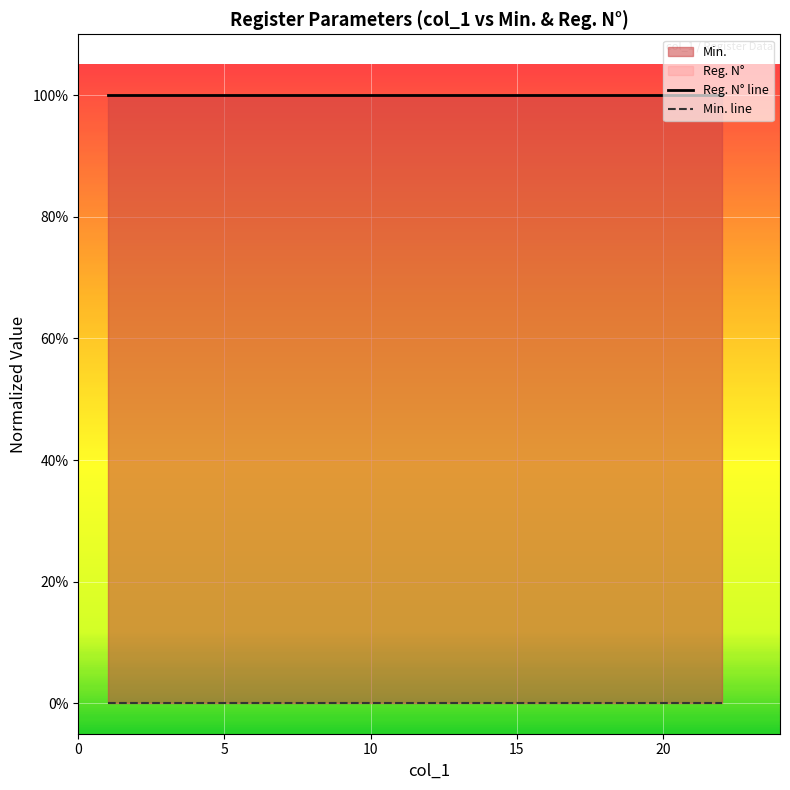

True or false: Min. line has a value of 0 at 15.

True